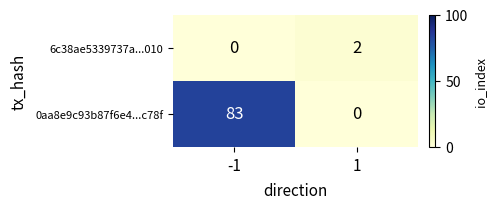

Rank the series by their average value, from highest to lowest.

0aa8e9c93b87f6e4...c78f, 6c38ae5339737a...010